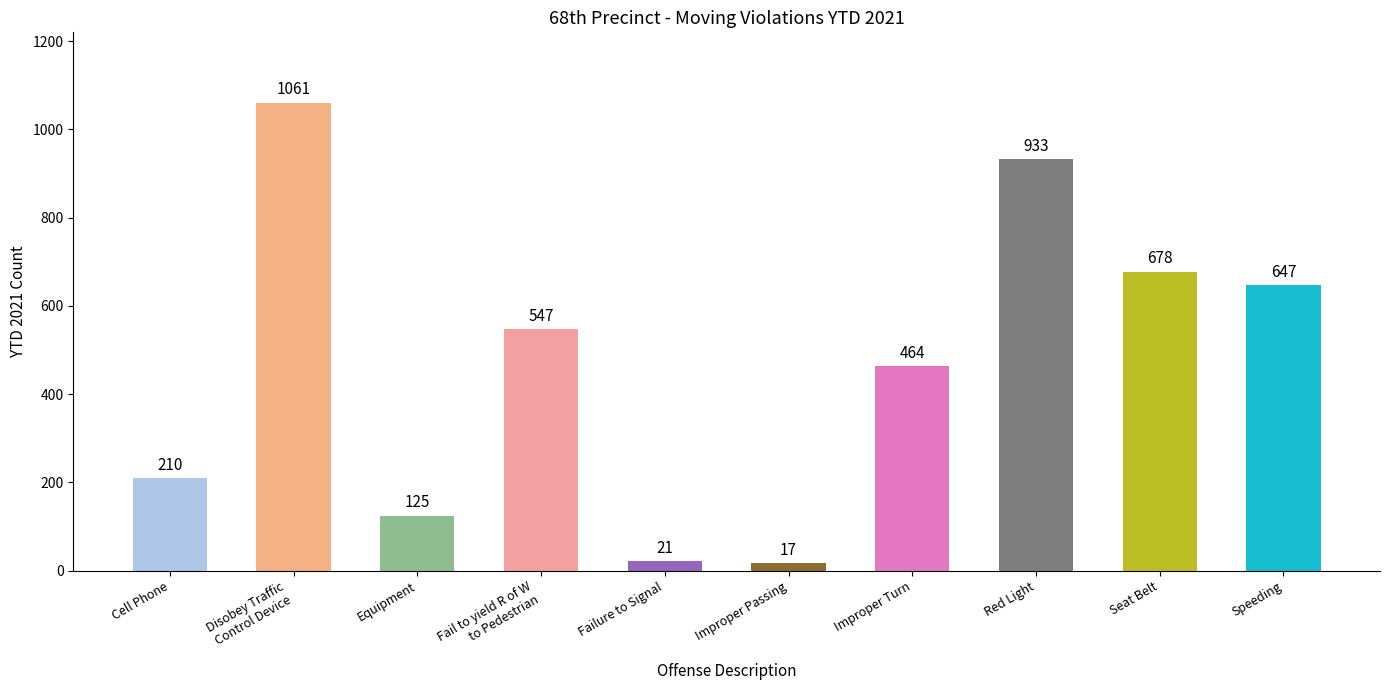

What is the difference between the values at Improper Turn and Speeding?

183